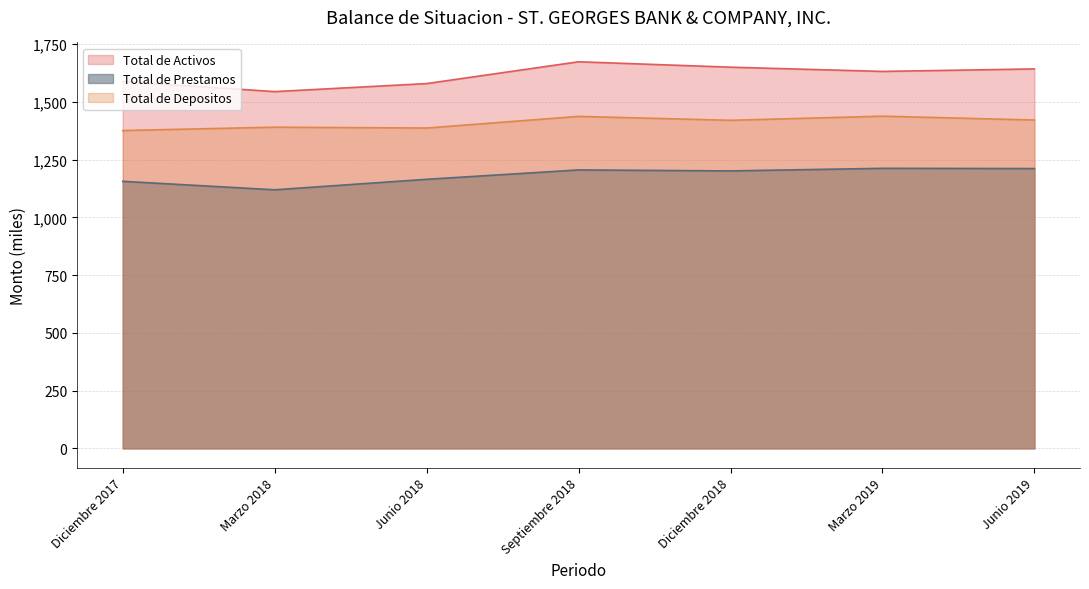

Rank the categories by Total de Activos value from highest to lowest.

Septiembre 2018, Diciembre 2018, Junio 2019, Marzo 2019, Diciembre 2017, Junio 2018, Marzo 2018